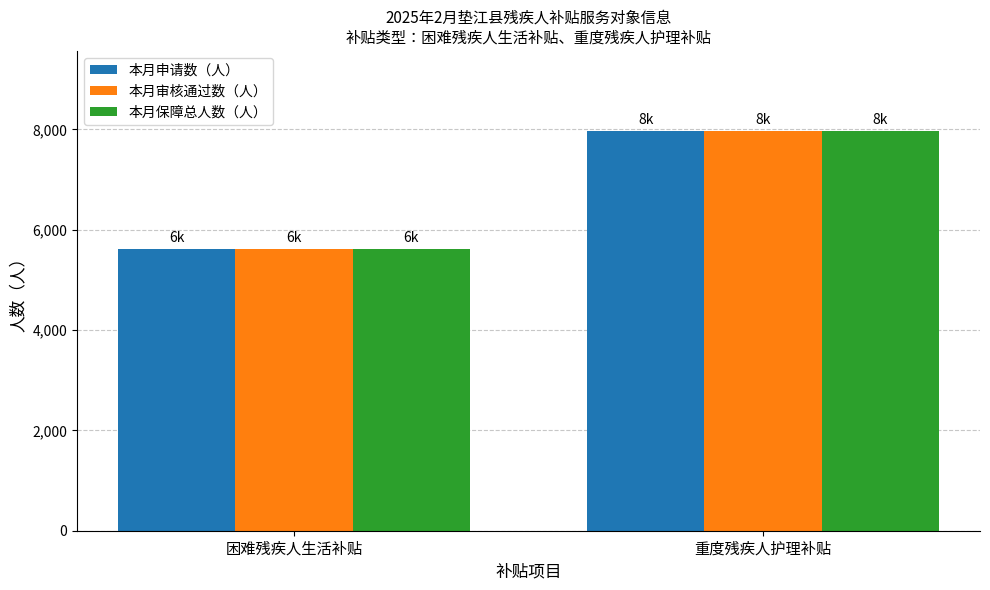

What is the sum of all 本月审核通过数（人） values?

13581